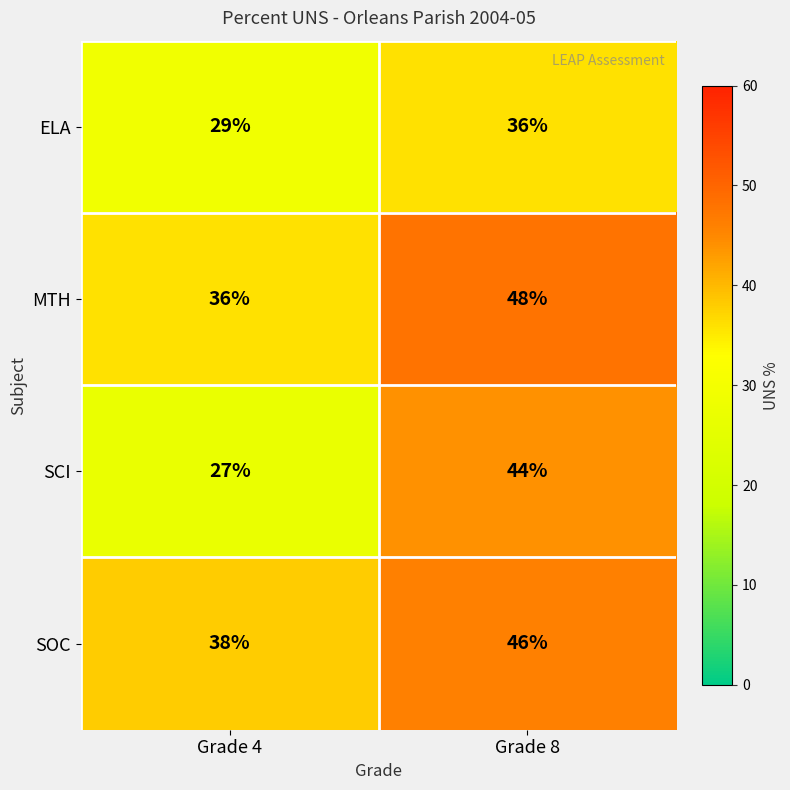

At which category is the sum across all series the highest?

Grade 8